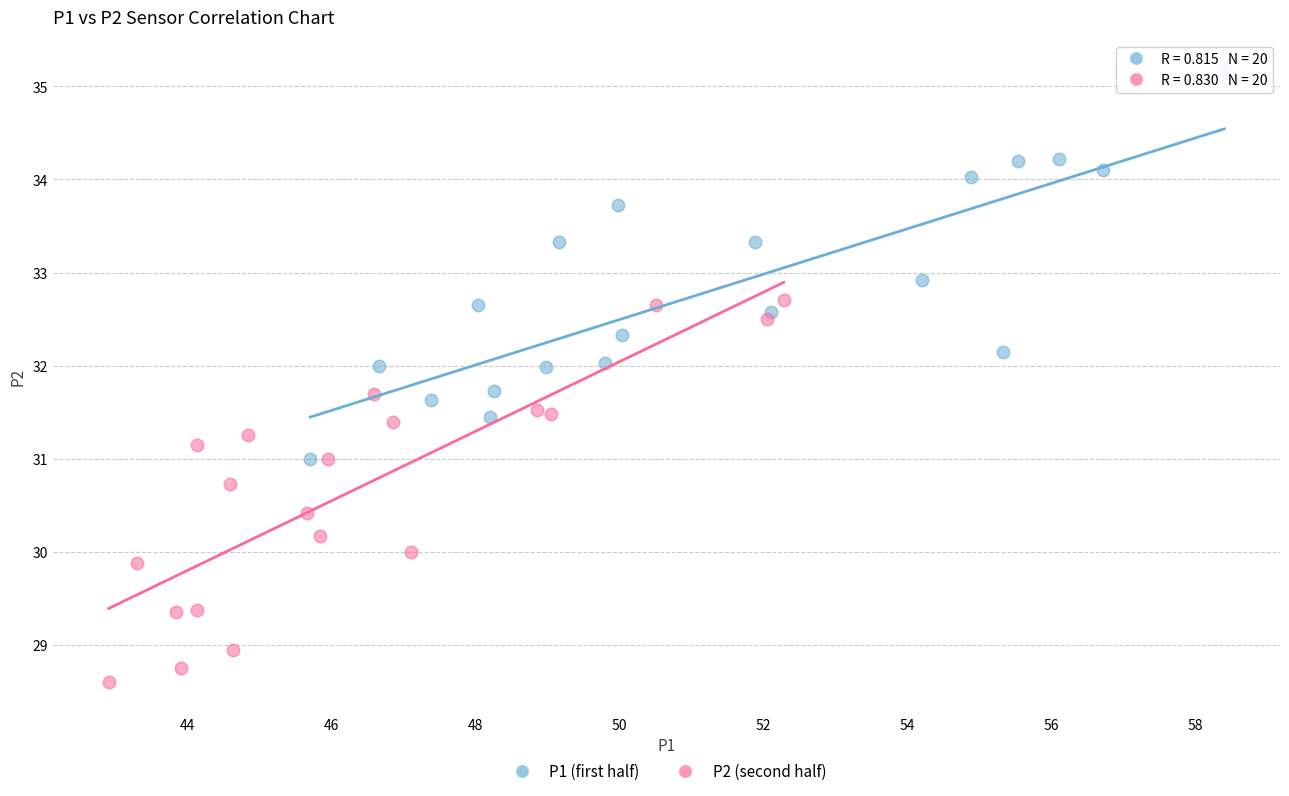

Which series contains the lowest Y value?

P2 (second half)